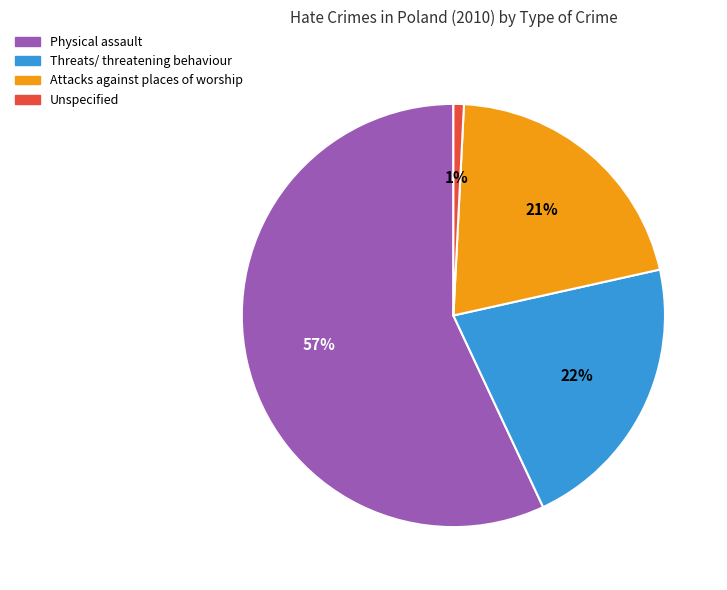

Is the sum of Attacks against places of worship and Unspecified greater than half?

No